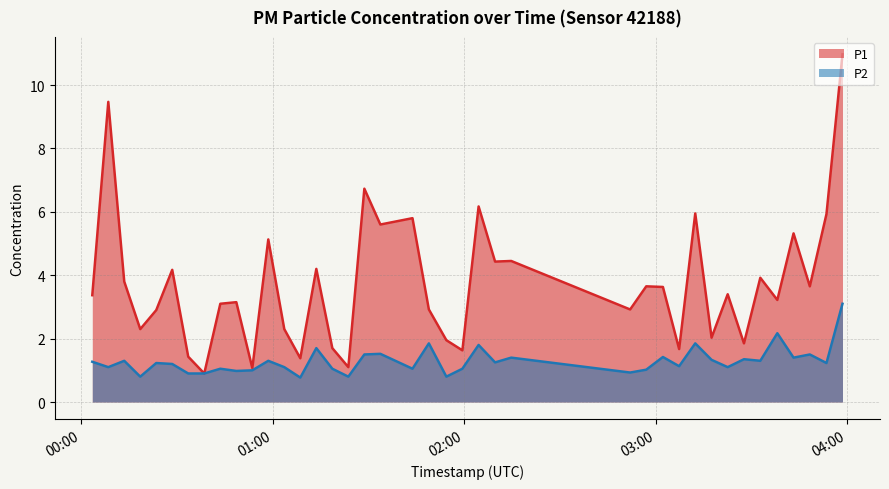

True or false: P1 and P2 intersect in this chart.

False